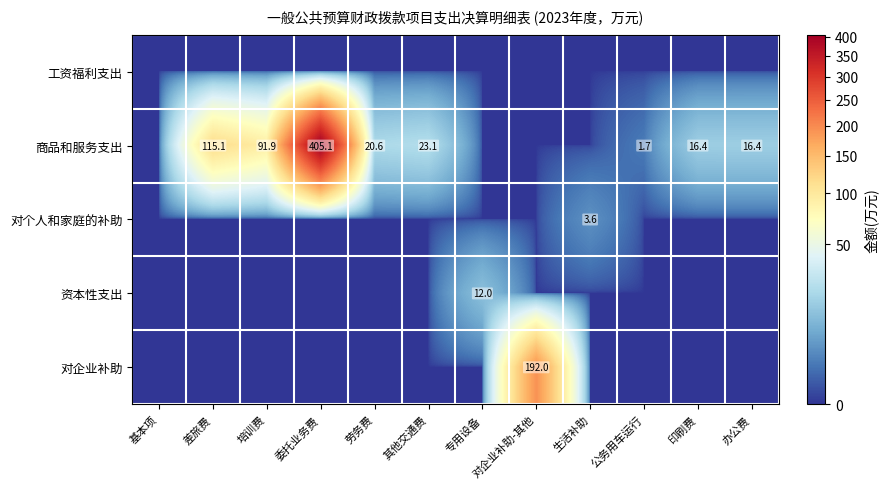

What is the spread (max minus min) of values at 印刷费?

16.4